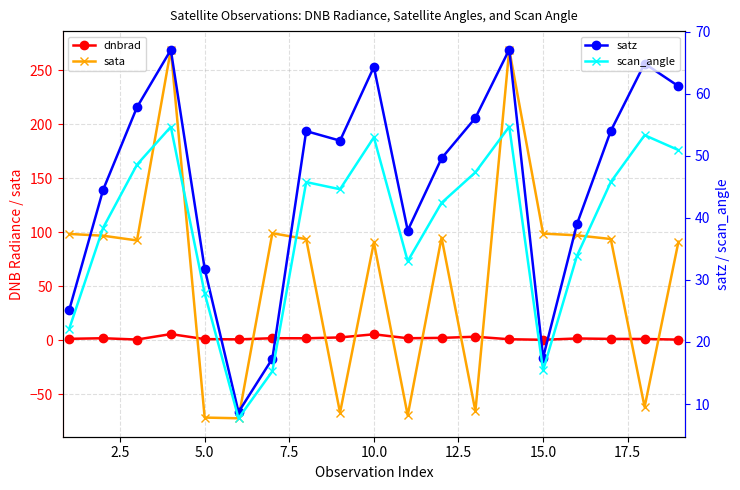

What is the value of the satz point at the 19th from the left?

61.2